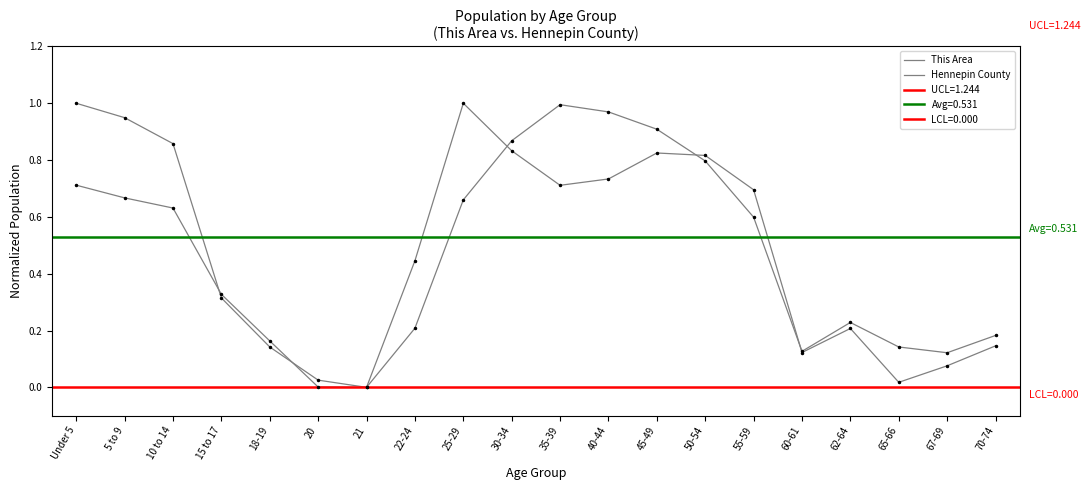

Is it true that Hennepin County equals 1.2 at 35-39?

False